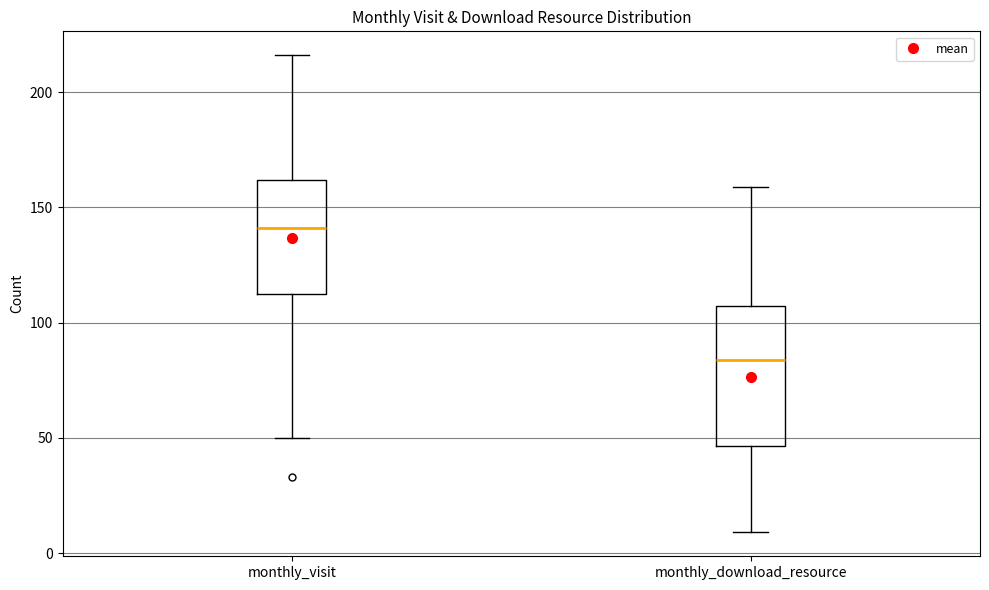

Comparing the boxes themselves (not the whiskers), which one is the tallest?

monthly_download_resource